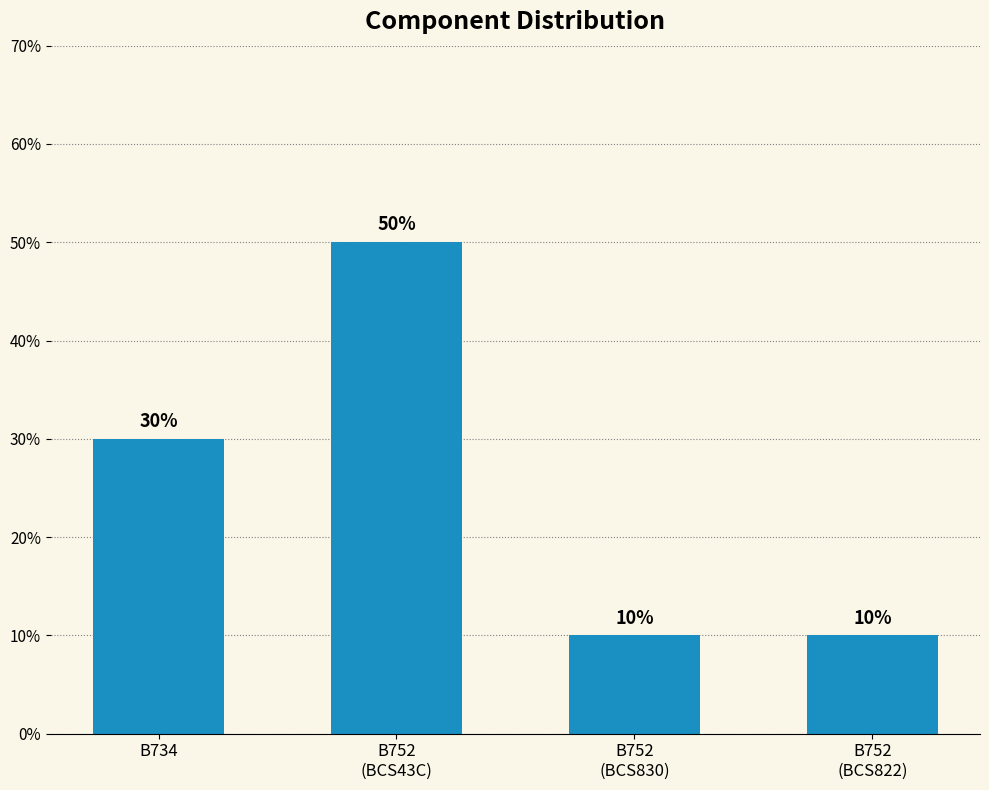

What is the minimum value shown in the chart?

10